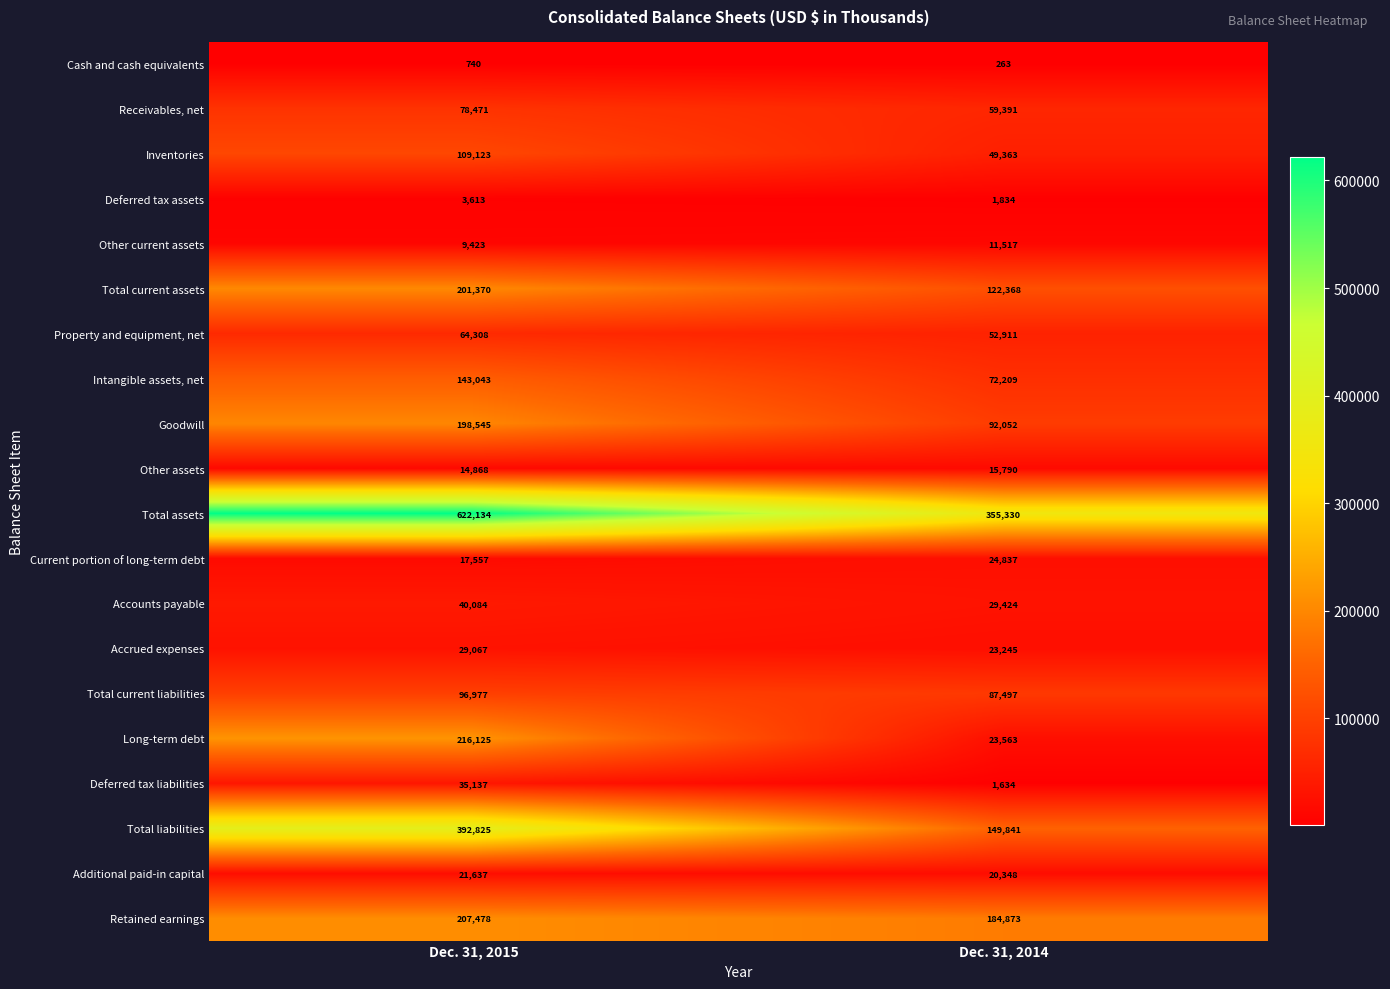

What is the sum of all Accounts payable values?

69508